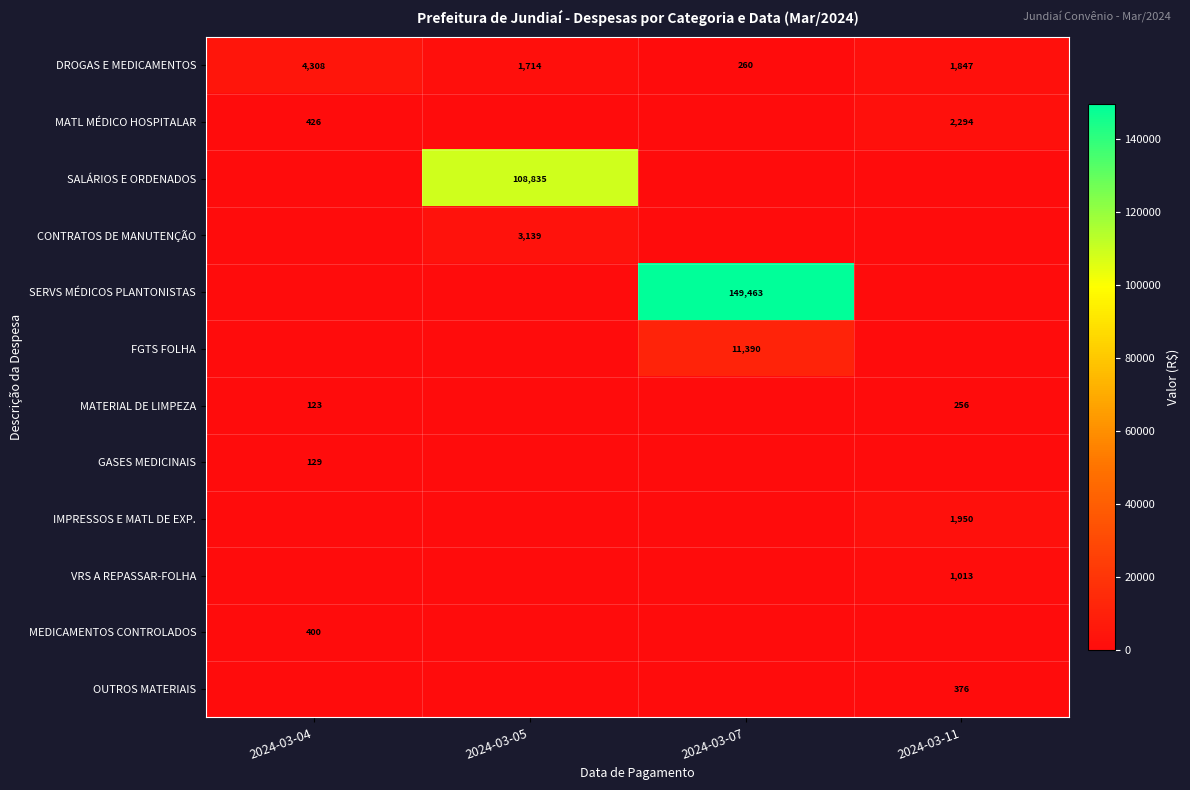

Is it true that SERVS MÉDICOS PLANTONISTAS equals 149463 at 2024-03-07?

True